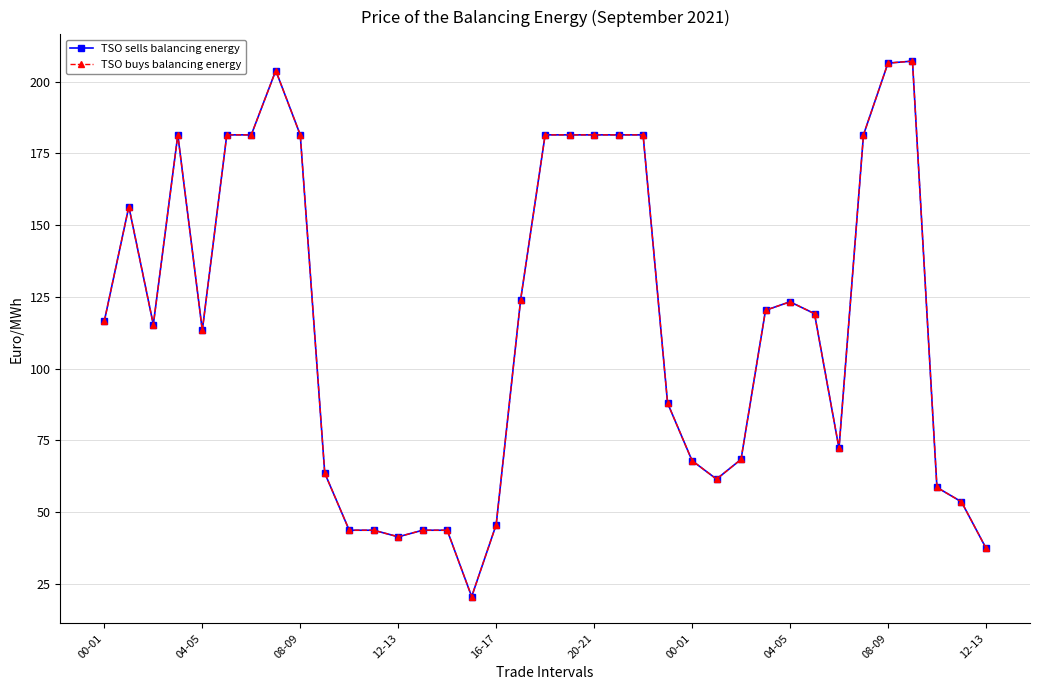

Does the chart have visible grid lines?

Yes